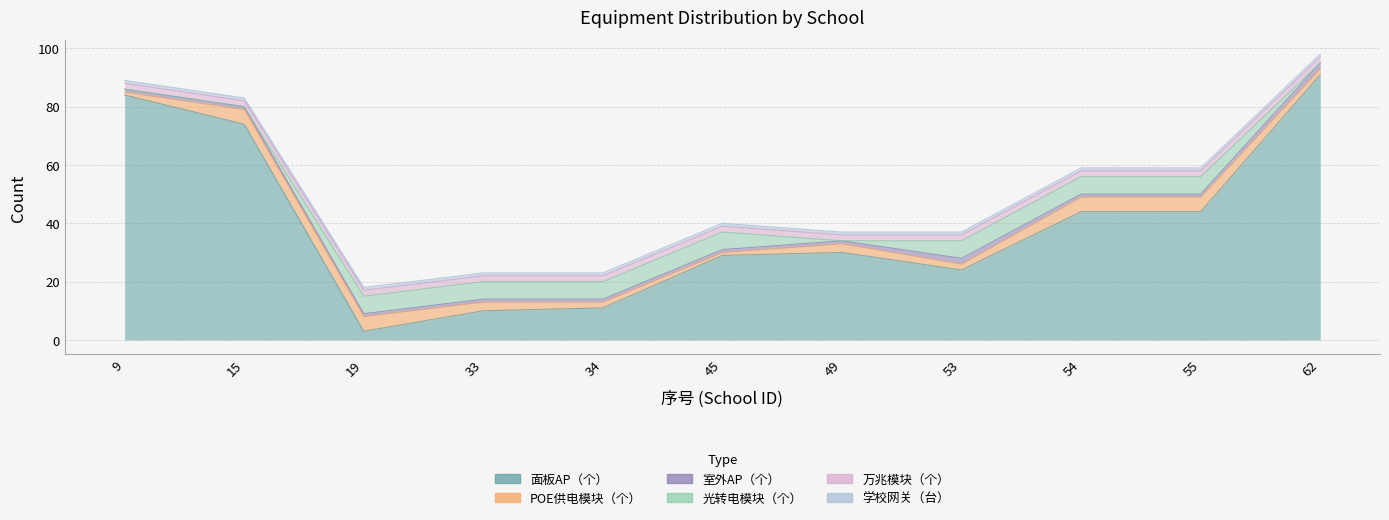

How many 室外AP（个） values are between 1 and 2?

11